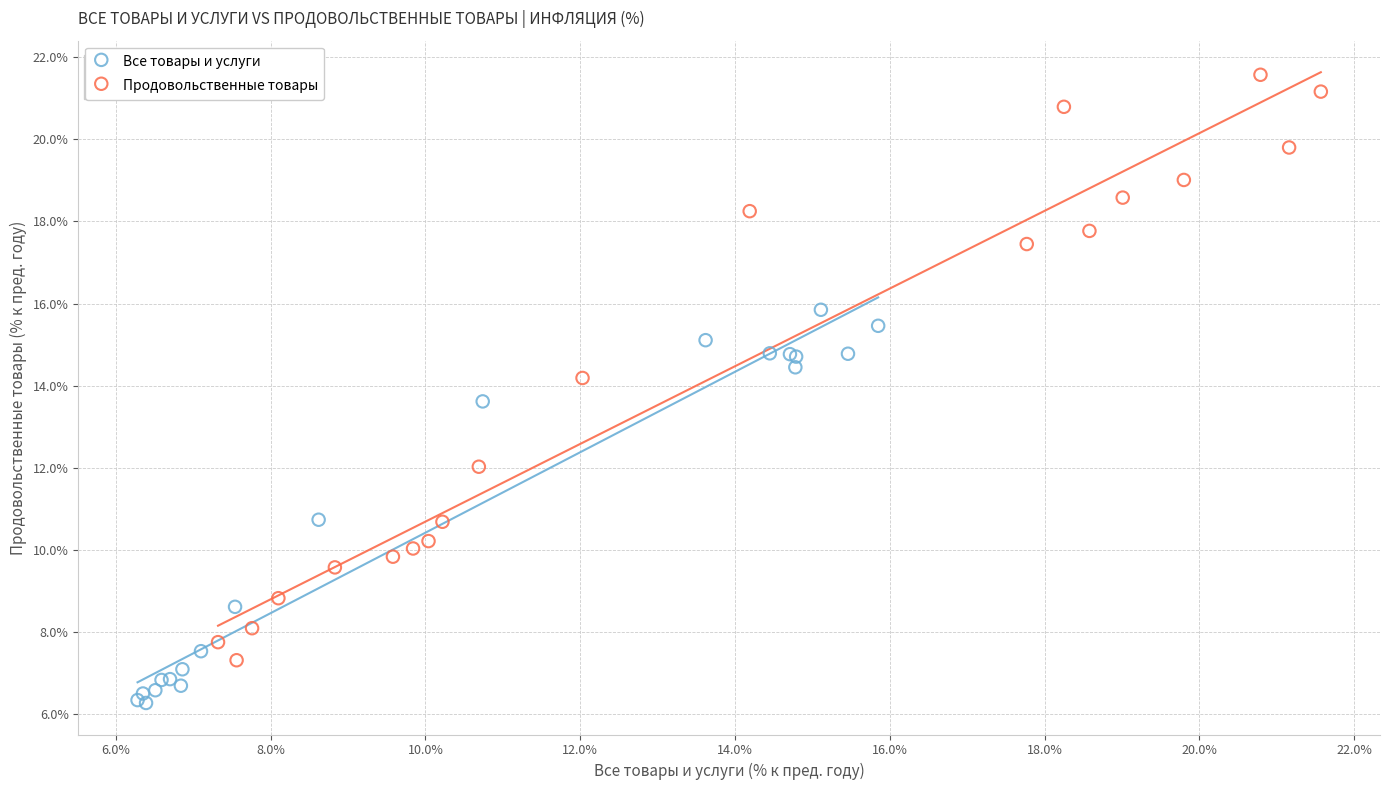

Which series contains the lowest Y value?

Все товары и услуги